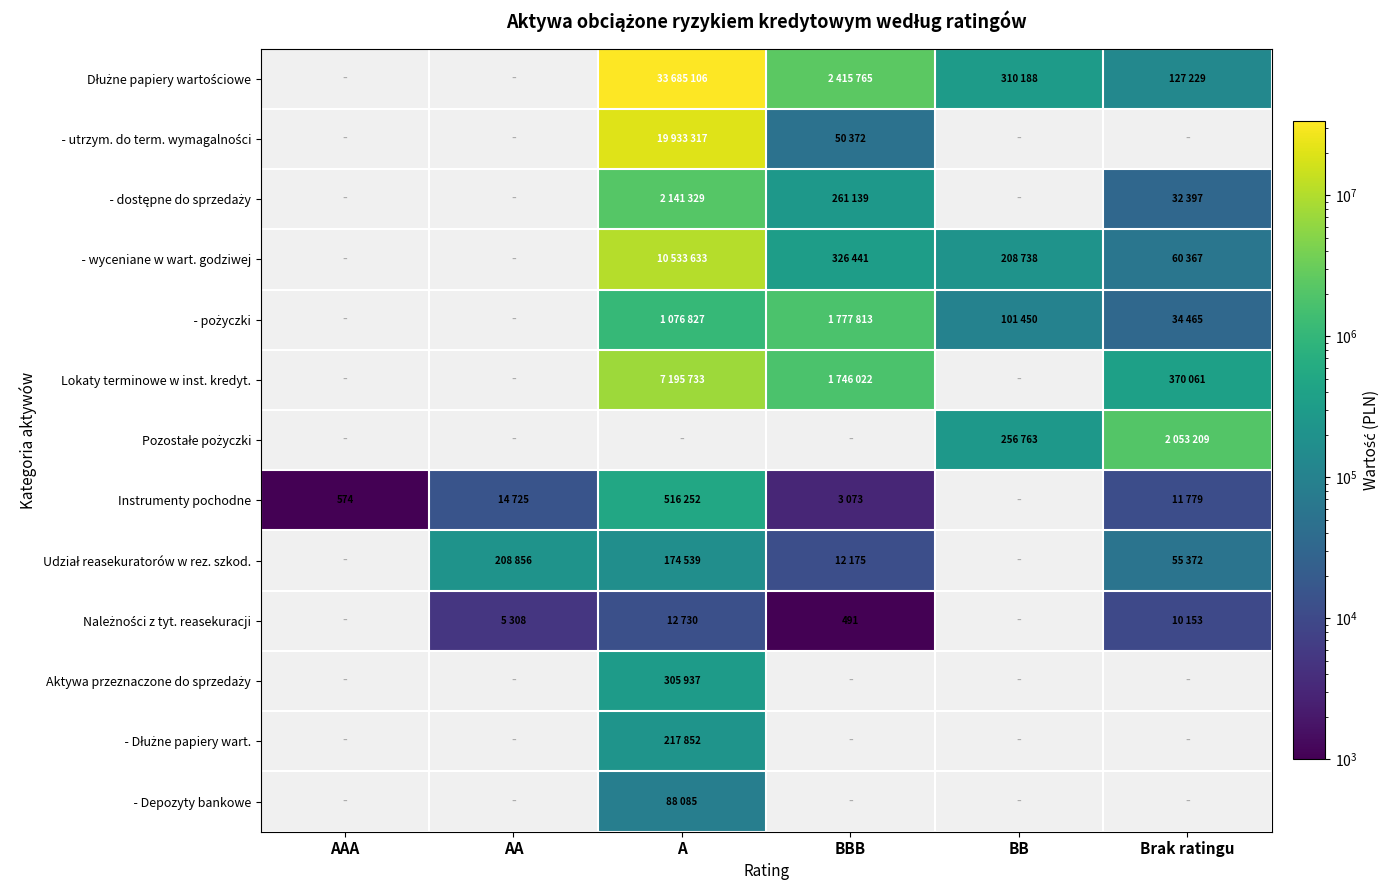

Rank the series at Brak ratingu from lowest to highest value.

Należności z tyt. reasekuracji, Instrumenty pochodne, - pożyczki, Dłużne papiery wartościowe, - utrzym. do term. wymagalności, - dostępne do sprzedaży, Udział reasekuratorów w rez. szkod., - wyceniane w wart. godziwej, Lokaty terminowe w inst. kredyt., Pozostałe pożyczki, Aktywa przeznaczone do sprzedaży, - Dłużne papiery wart., - Depozyty bankowe